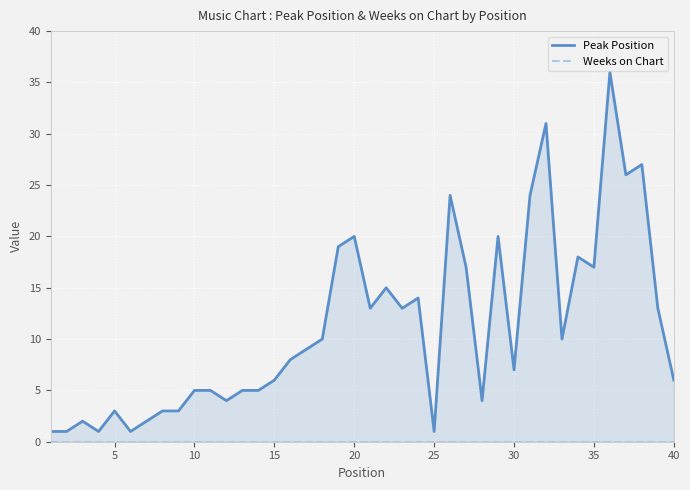

Does the chart display data point markers on the line(s)?

No